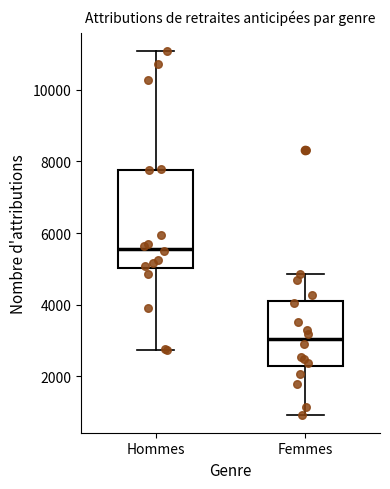

Reading left to right, transcribe this box plot: for each box, give where its median line is, the range the box spans, and where its two whiskers end, as read against the y-axis. The values are not printed on the chart, so give them approximately, as read against the axis.

Hommes: median 5600, box 5000 to 7800, whiskers 2800 to 11000
Femmes: median 3000, box 2200 to 4200, whiskers 1000 to 4800